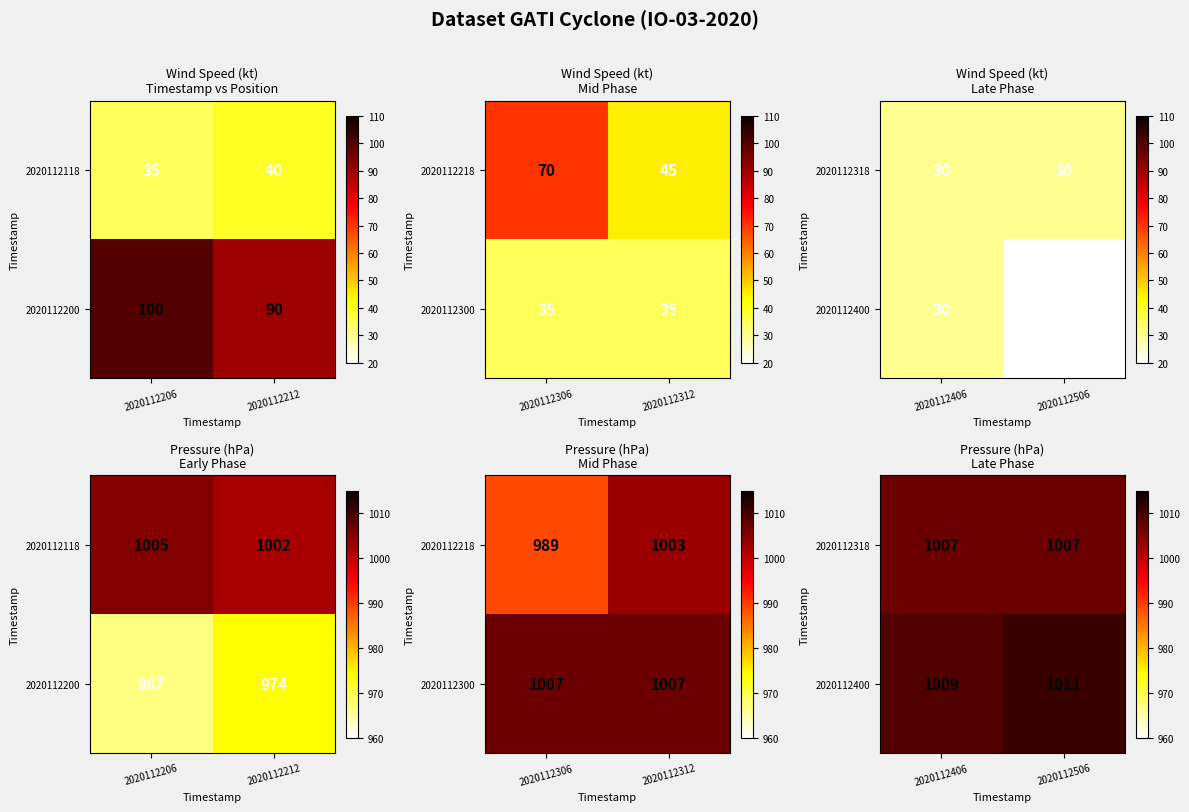

The 2020112400 series shows 207 at 2020112506. True or false?

False